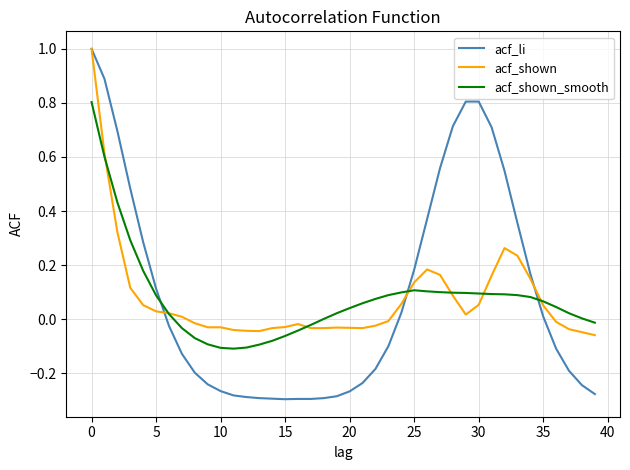

Count the number of data series in this chart.

3